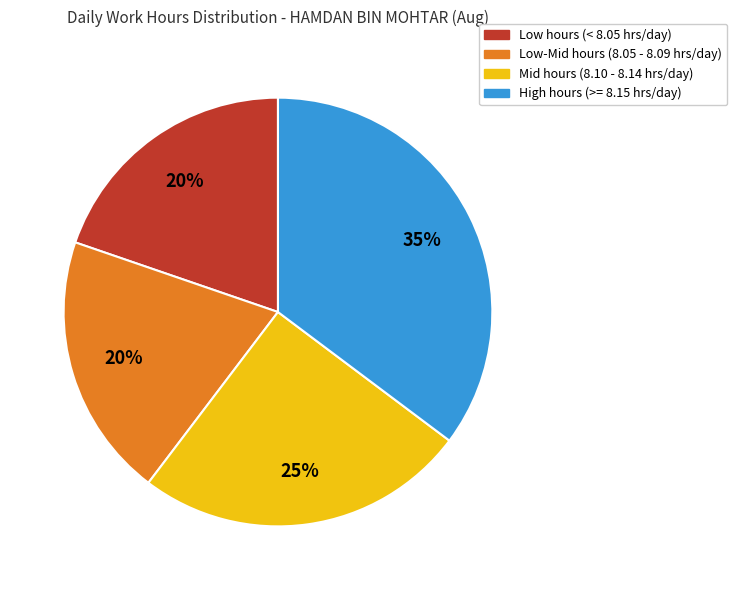

Does any single category account for the majority?

No